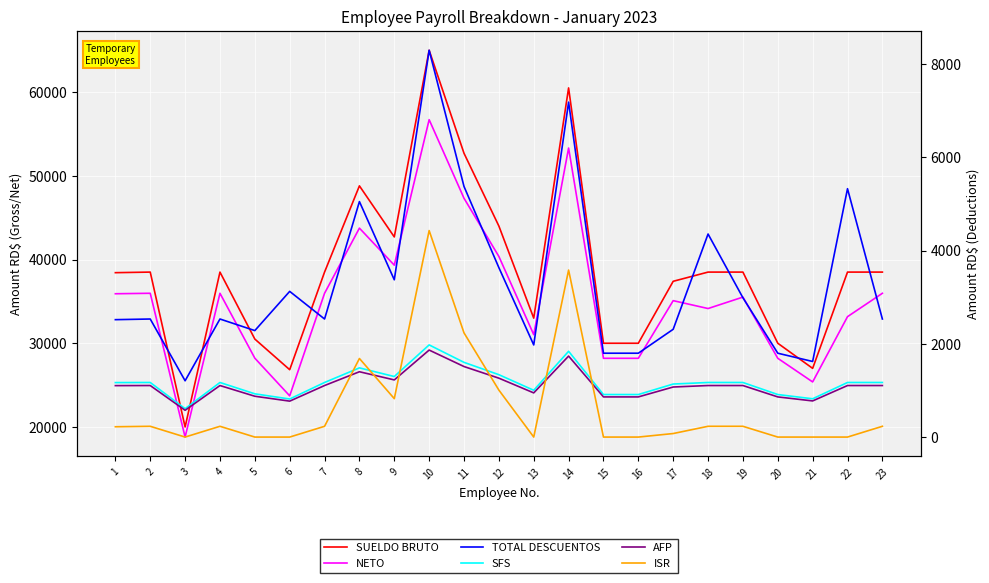

At which category does TOTAL DESCUENTOS reach its first local peak?

2